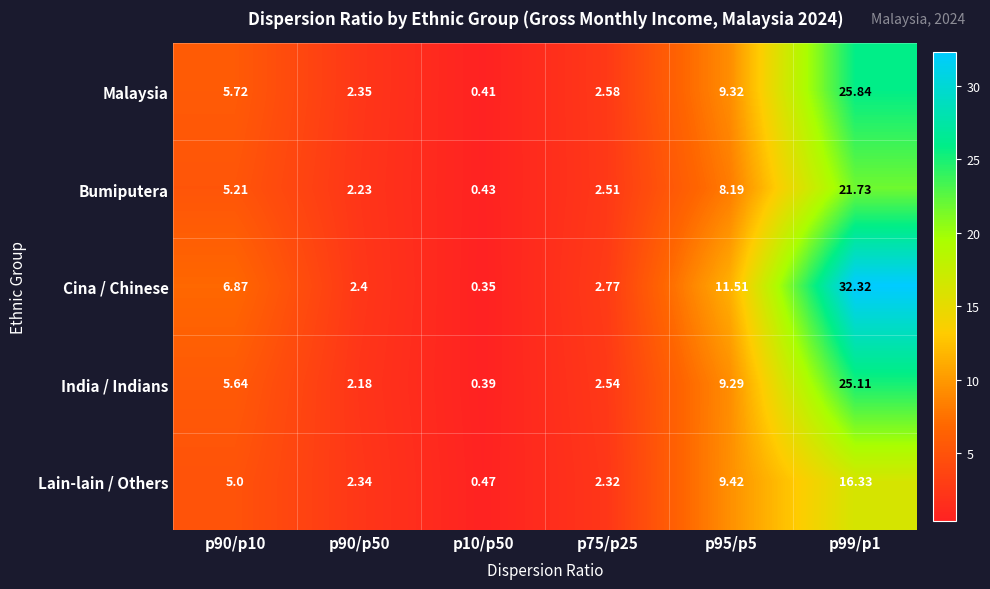

At which category is the sum across all series the highest?

p99/p1